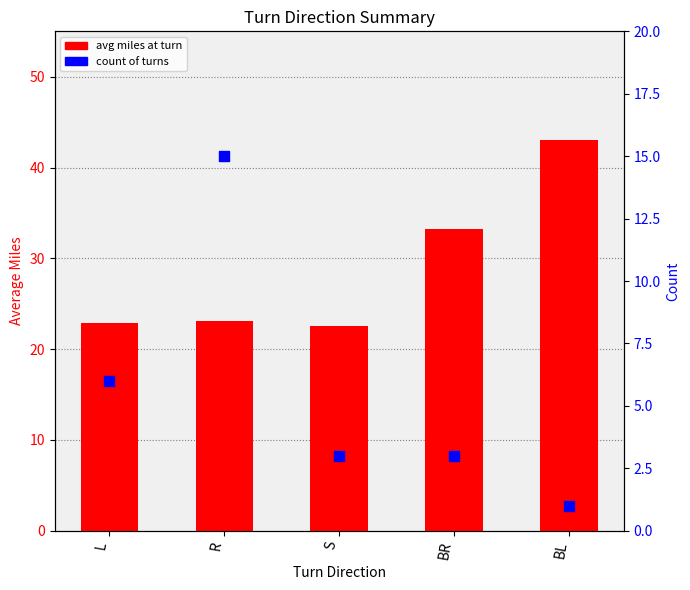

At which category is the sum across all series the highest?

BL